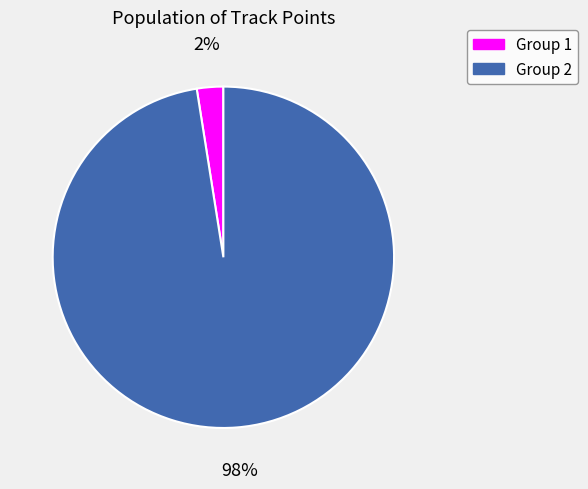

To the nearest percent, what is the average slice percentage?

50%